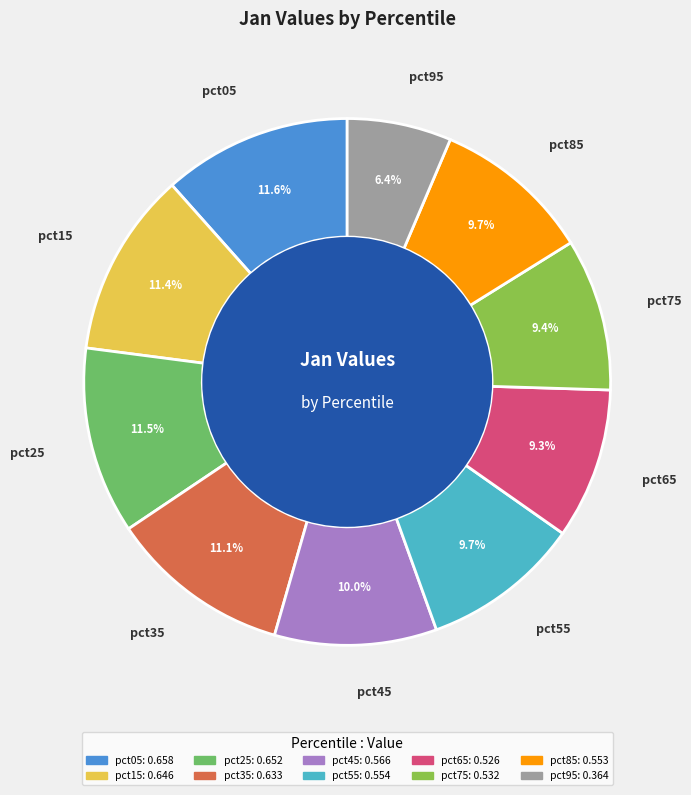

To the nearest percent, what is the difference between the largest and smallest slice percentages?

5%